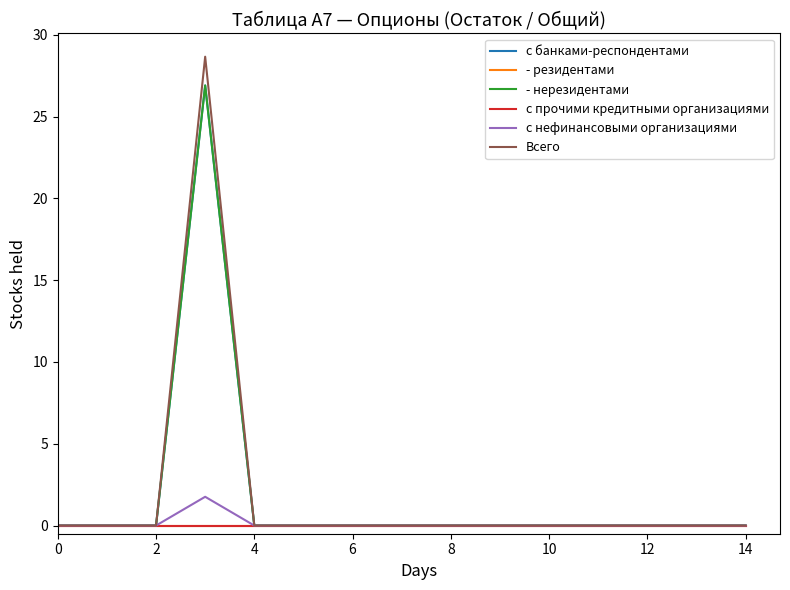

True or false: - резидентами and Всего intersect in this chart.

False